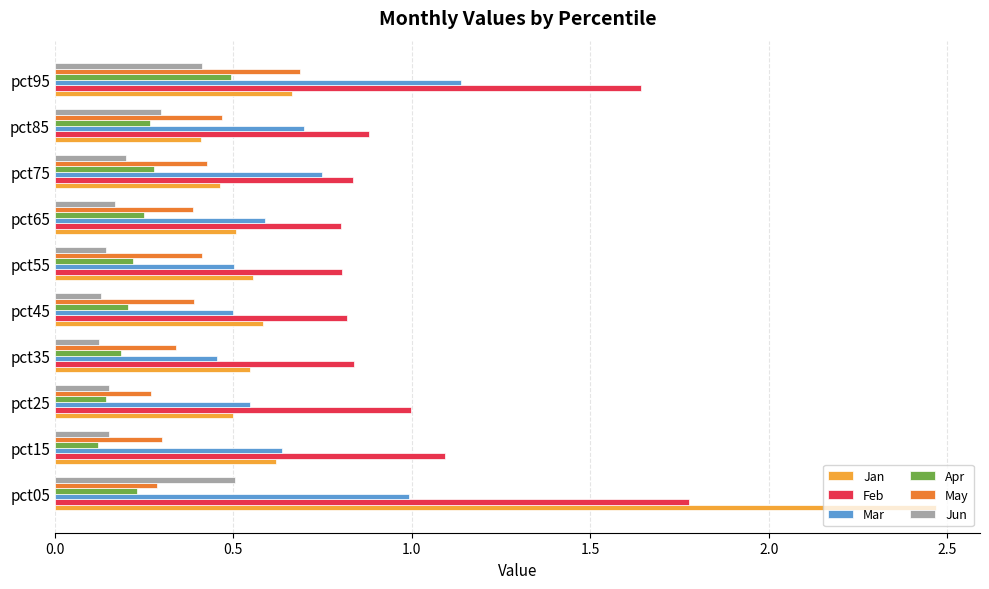

At which category is the sum across all series the highest?

pct05